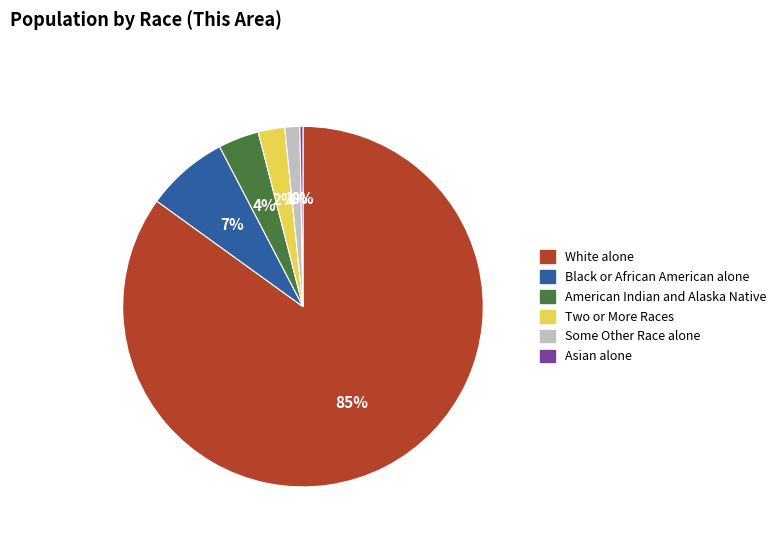

To the nearest percent, what portion does Black or African American alone represent?

7%